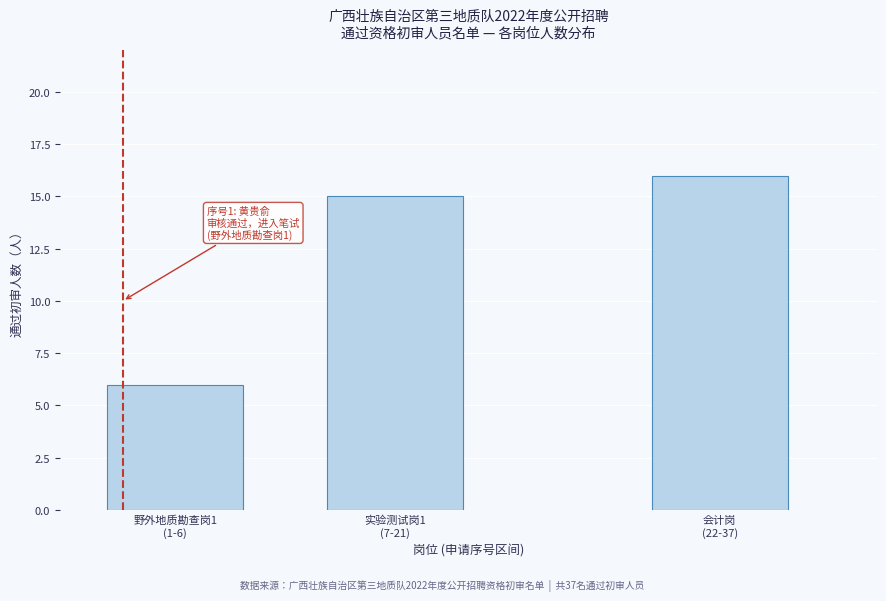

Reading left to right, extract all data points from this chart.

6	15	16